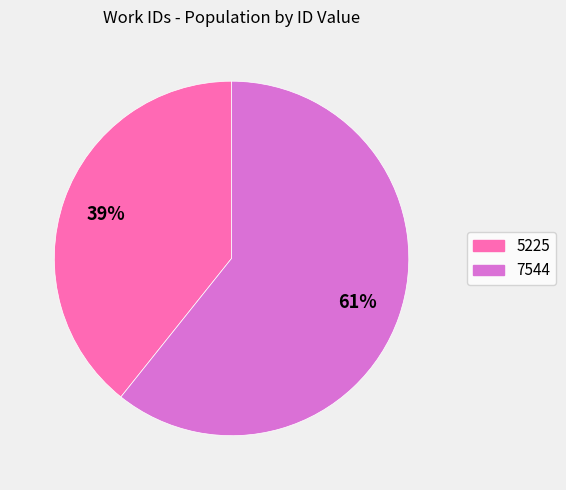

How many slices are in this pie chart?

2